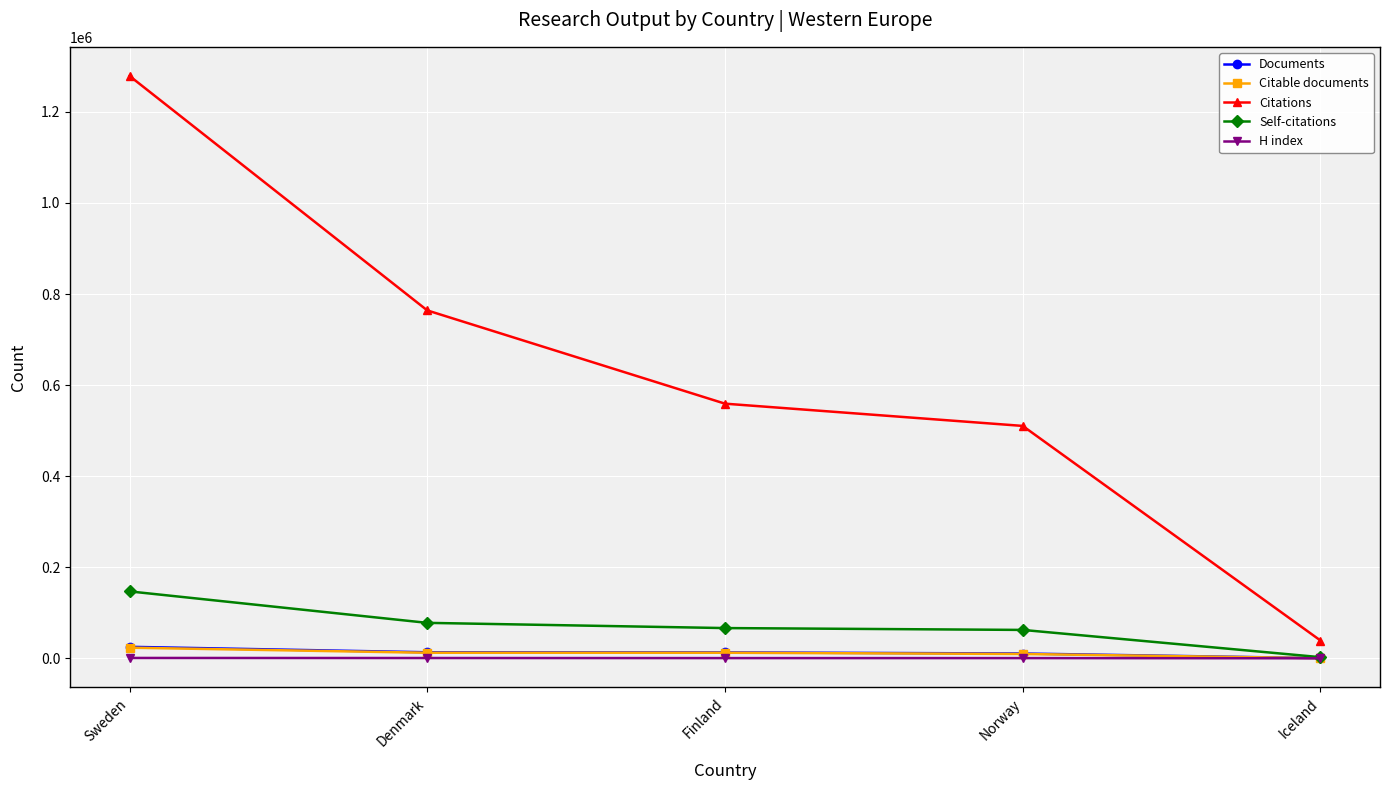

True or false: Citations and H index cross at least once.

False